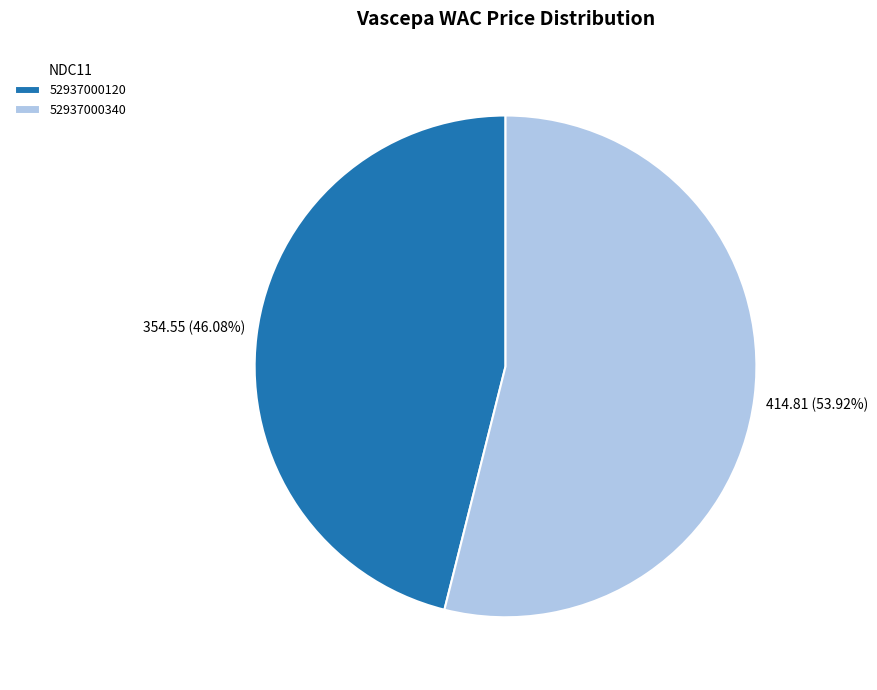

To the nearest percent, what is the combined percentage of 52937000120 and 52937000340?

100%